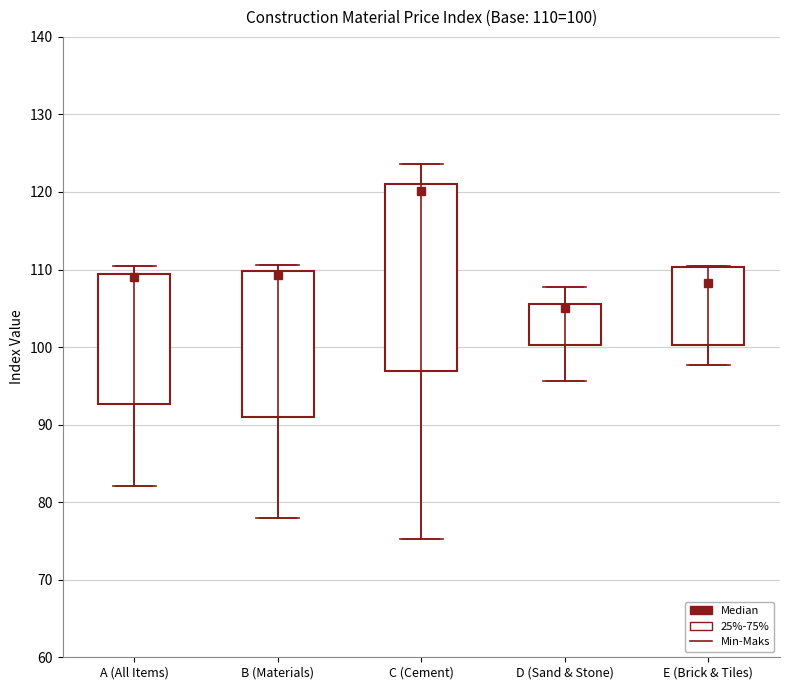

Which box is the tallest, from its lower edge to its upper edge?

C (Cement)